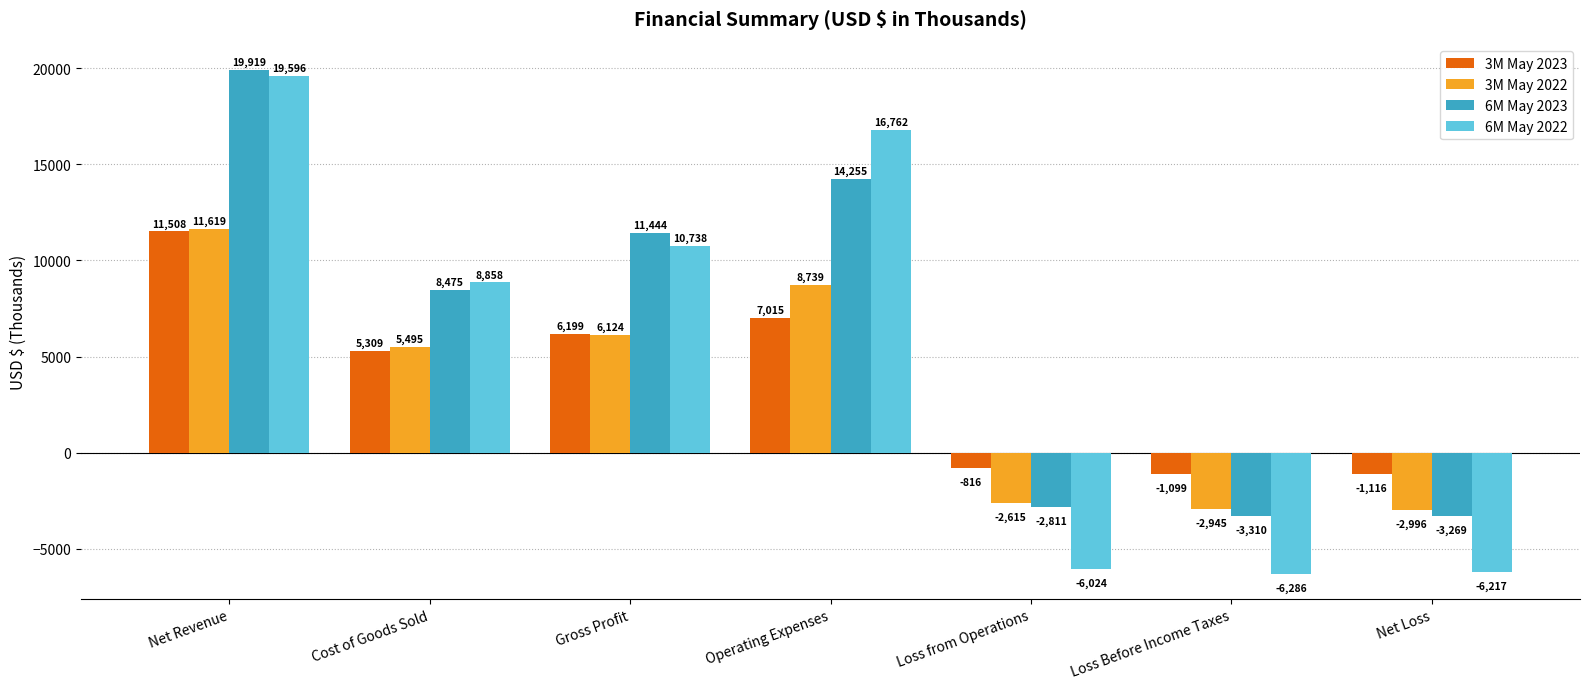

At which category does the chart reach its minimum across all series?

Loss Before Income Taxes